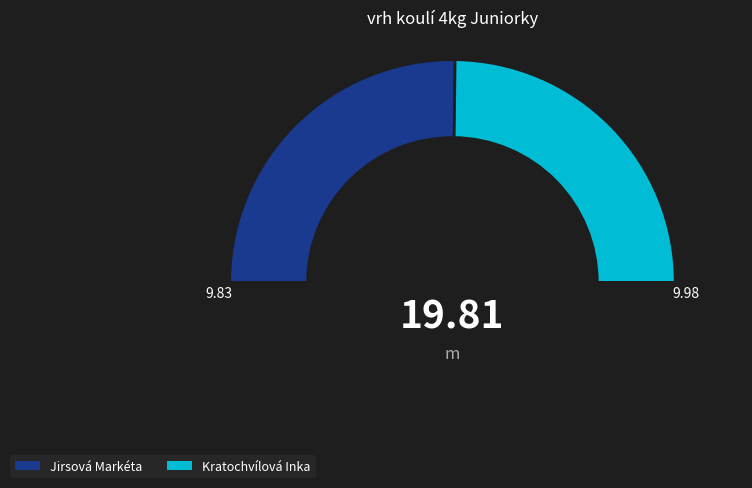

To the nearest percent, what is the difference between the Jirsová Markéta and Kratochvílová Inka slice percentages?

1%